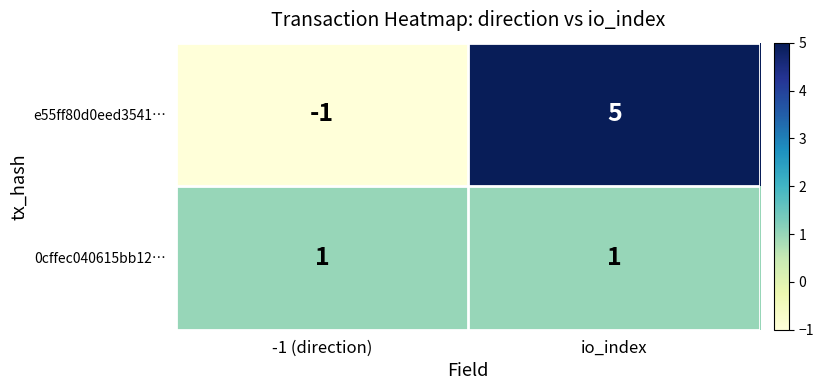

Between -1 (direction) and io_index, which series saw the biggest shift?

e55ff80d0eed3541…